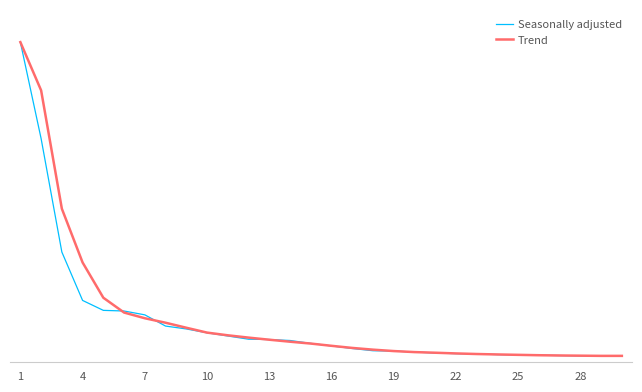

What is the average value of the Seasonally adjusted series?

126.5